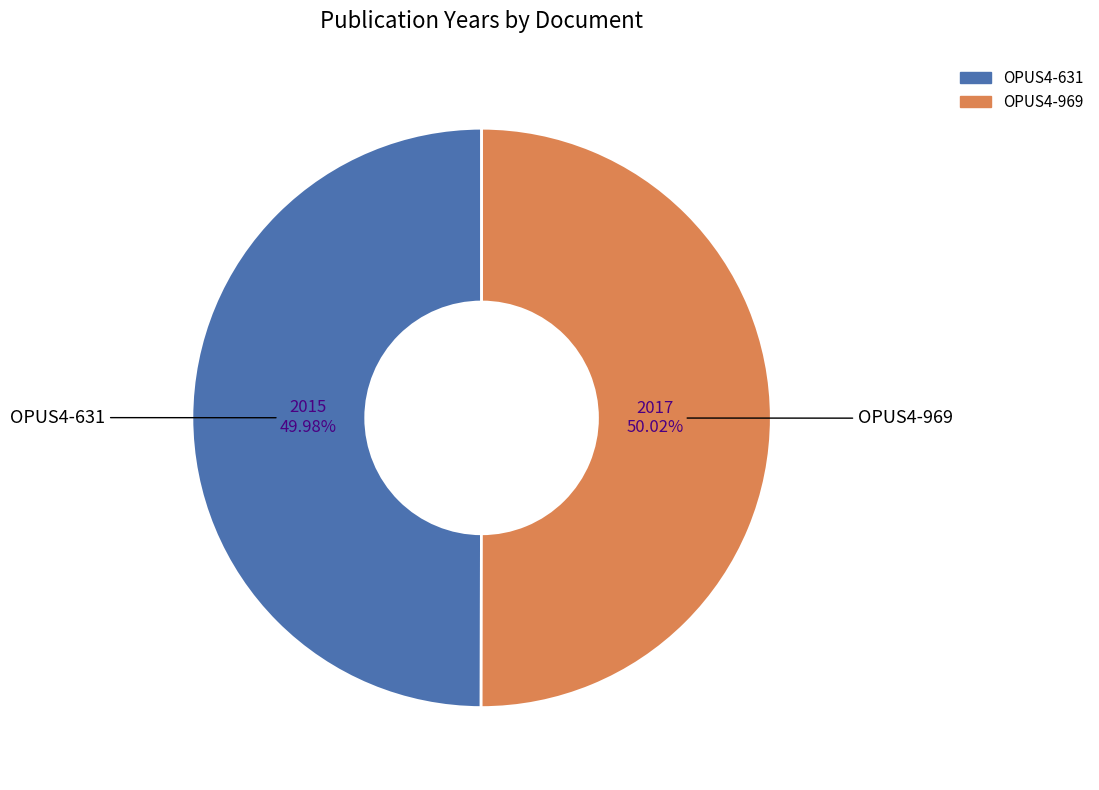

Approximately how many times larger is the value at OPUS4-969 compared to OPUS4-631?

1.0